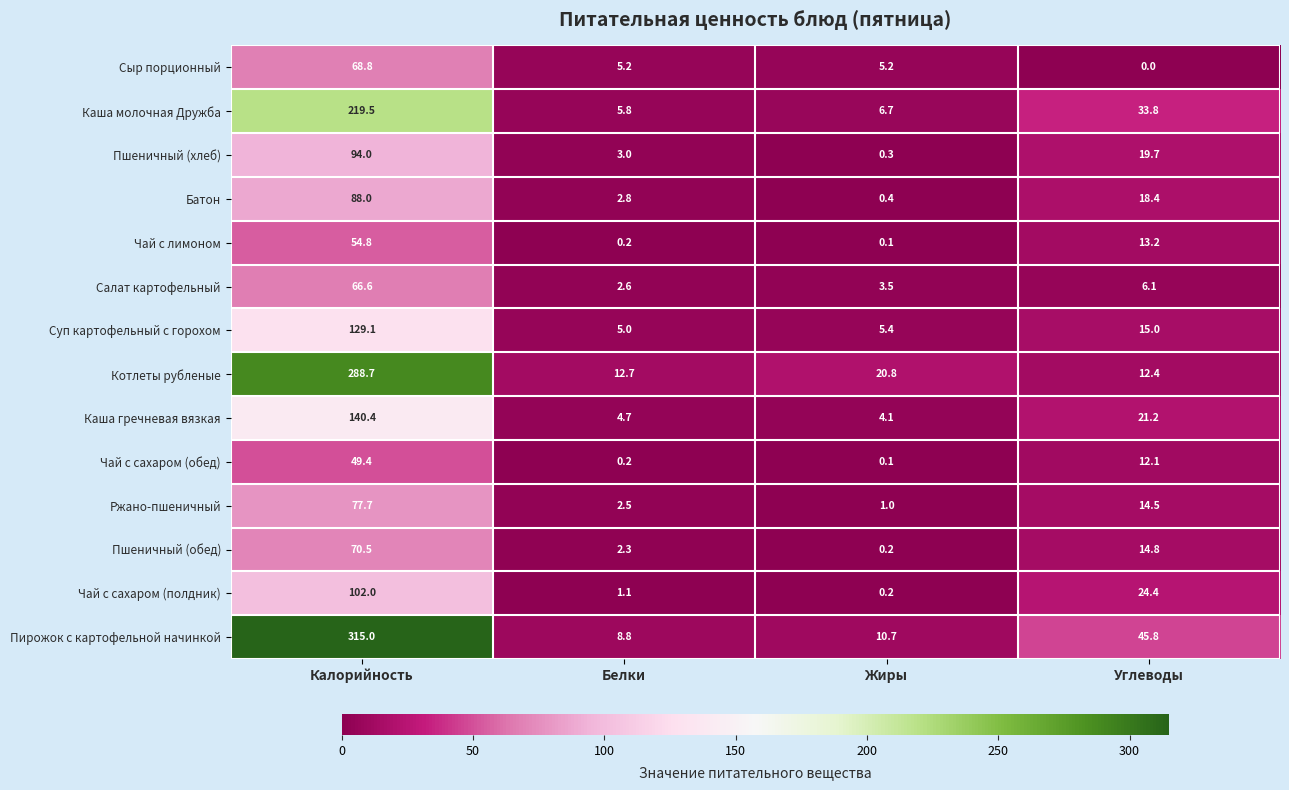

List the series in order of their peak value, highest first.

Пирожок с картофельной начинкой, Котлеты рубленые, Каша молочная Дружба, Каша гречневая вязкая, Суп картофельный с горохом, Чай с сахаром (полдник), Пшеничный (хлеб), Батон, Ржано-пшеничный, Пшеничный (обед), Сыр порционный, Салат картофельный, Чай с лимоном, Чай с сахаром (обед)